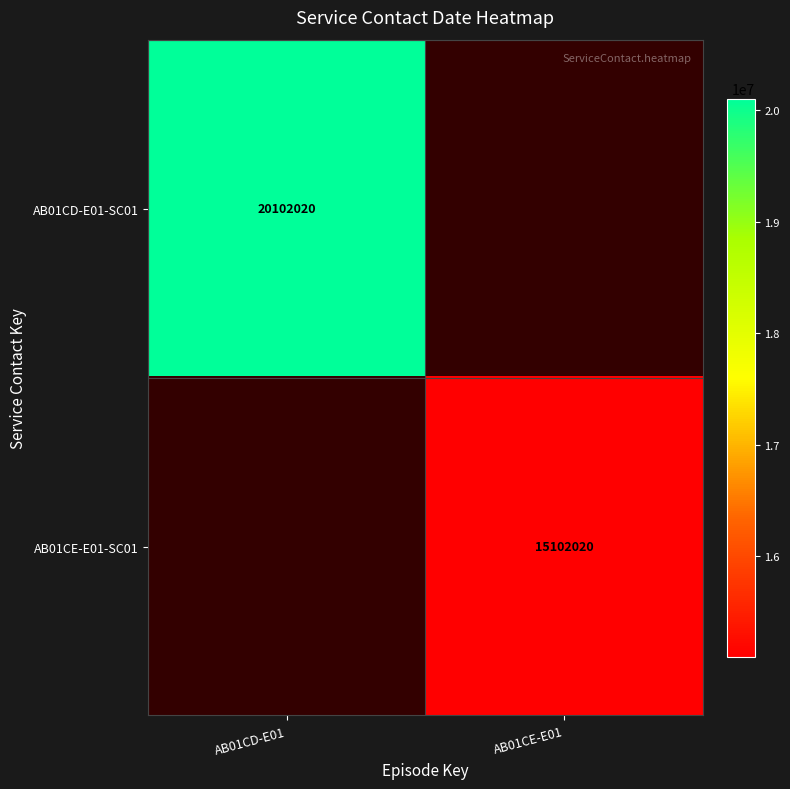

Which label corresponds to the smallest value in the chart?

AB01CE-E01